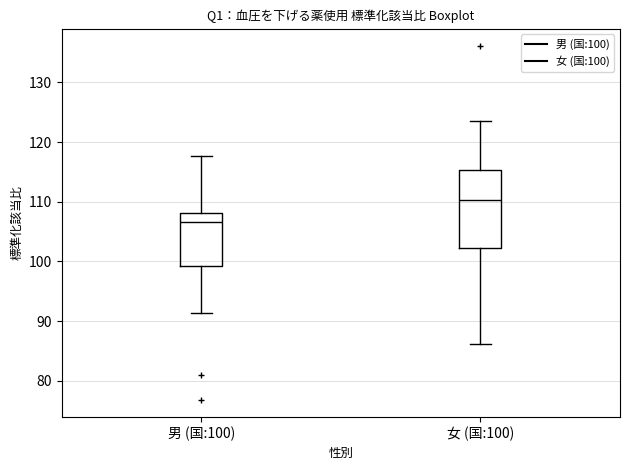

Where is the lower edge of the box for 男 (国:100) on the y-axis? The values are not printed on the chart, so give them approximately, as read against the axis.

99